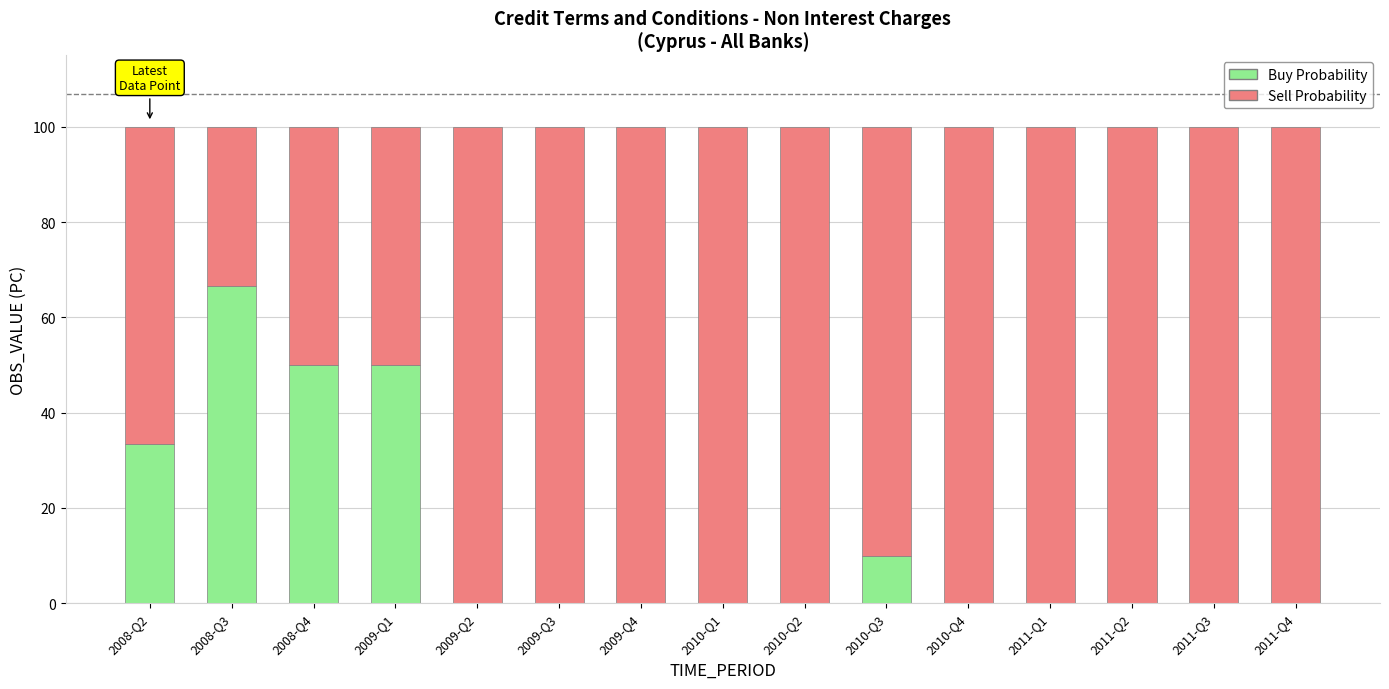

The Buy Probability series shows 0.0 at 2009-Q4. True or false?

True